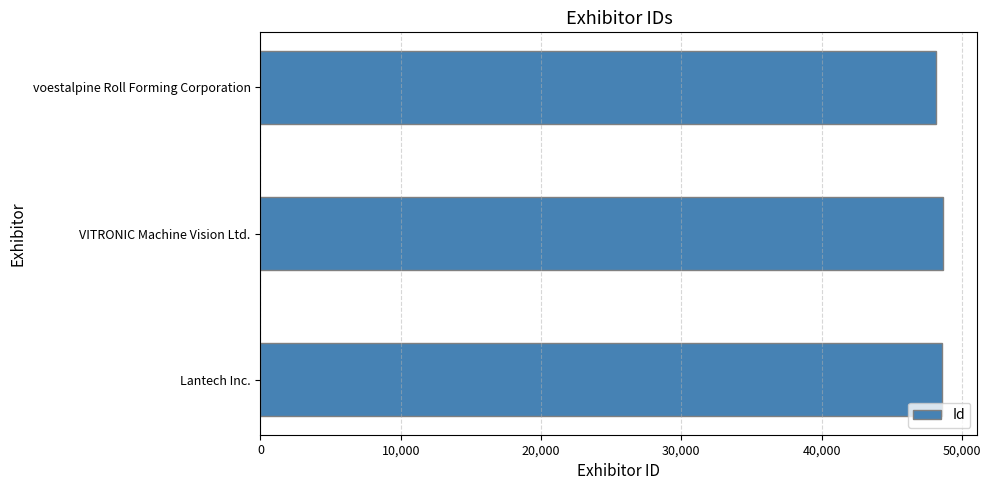

Is it true that the value at VITRONIC Machine Vision Ltd. is 70908?

False